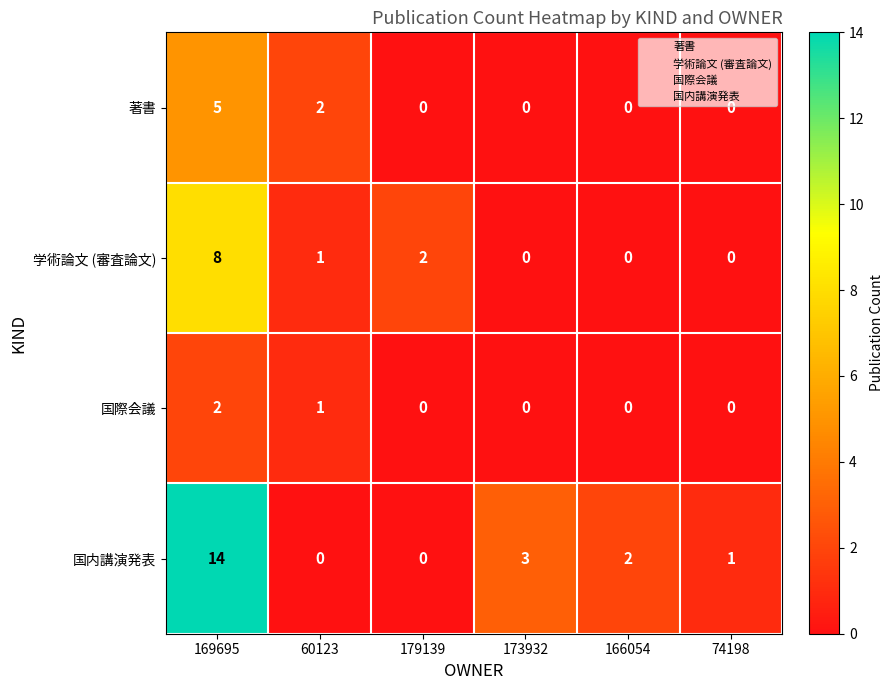

What is the greatest value displayed?

14